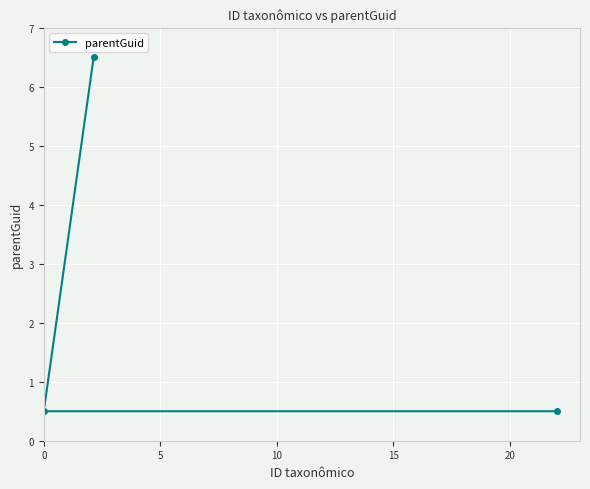

Reading right to left, transcribe all the data shown in this chart.

0.5	6.5	0.5